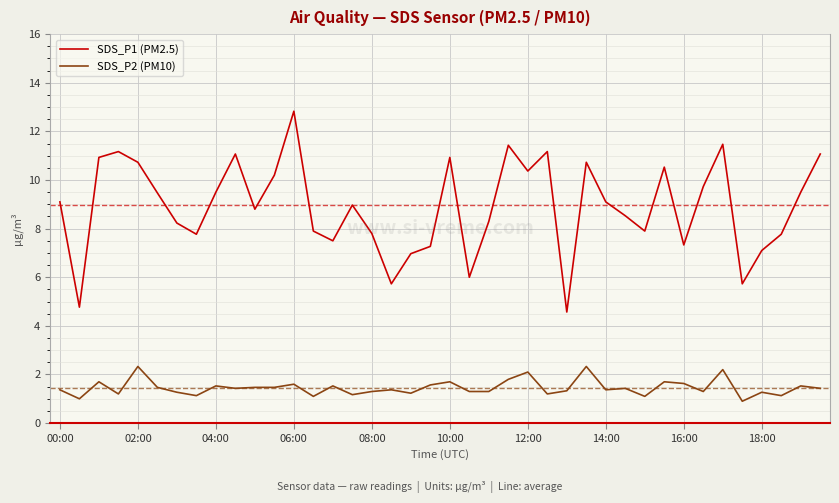

List the series in order of their overall mean, lowest first.

SDS_P2 (PM10), SDS_P1 (PM2.5)